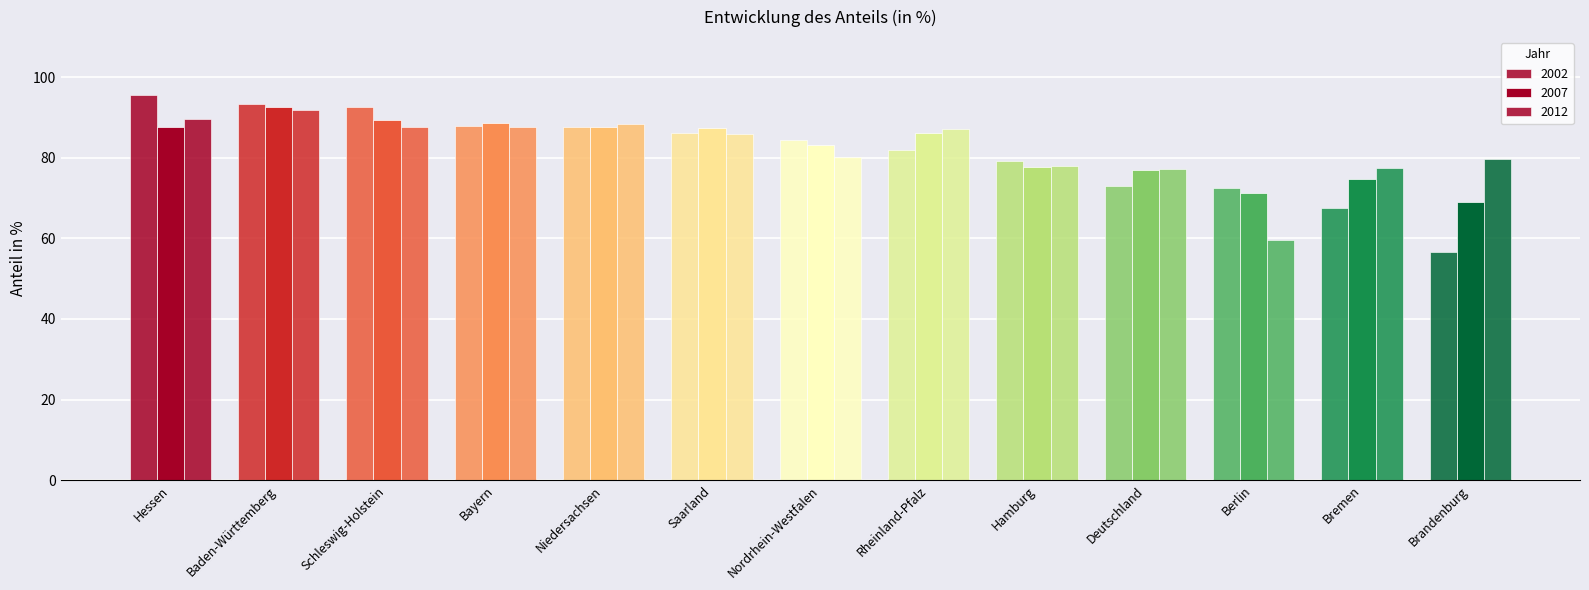

True or false: 2007 has a value of 96.5 at Berlin.

False